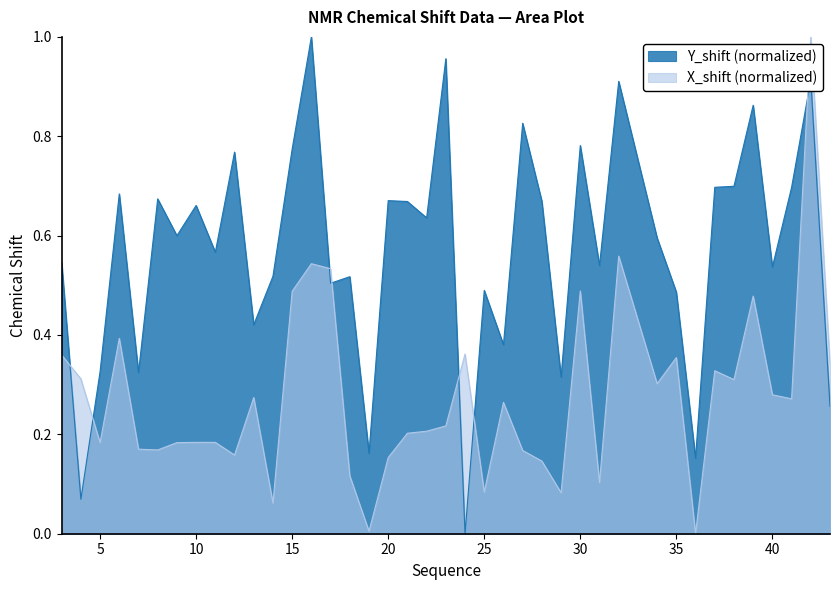

In X_shift, how many points are lower than both neighbors (excluding endpoints)?

12